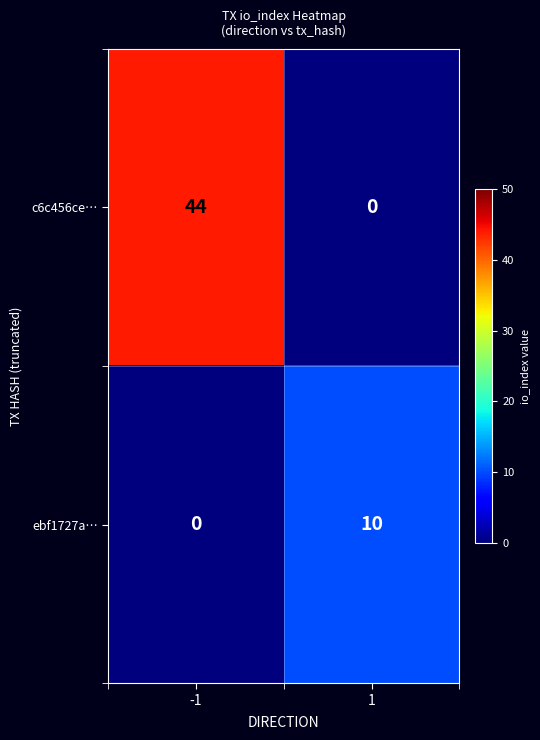

Which series changed the most between -1 and 1?

c6c456ce…